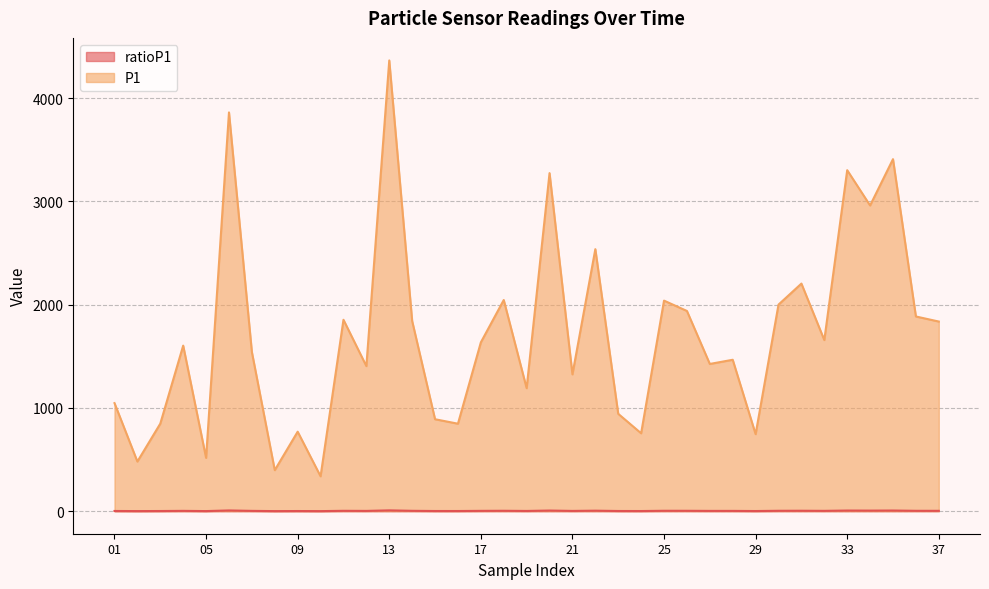

What is the difference between the maximum and minimum values in the P1 series?

4027.2